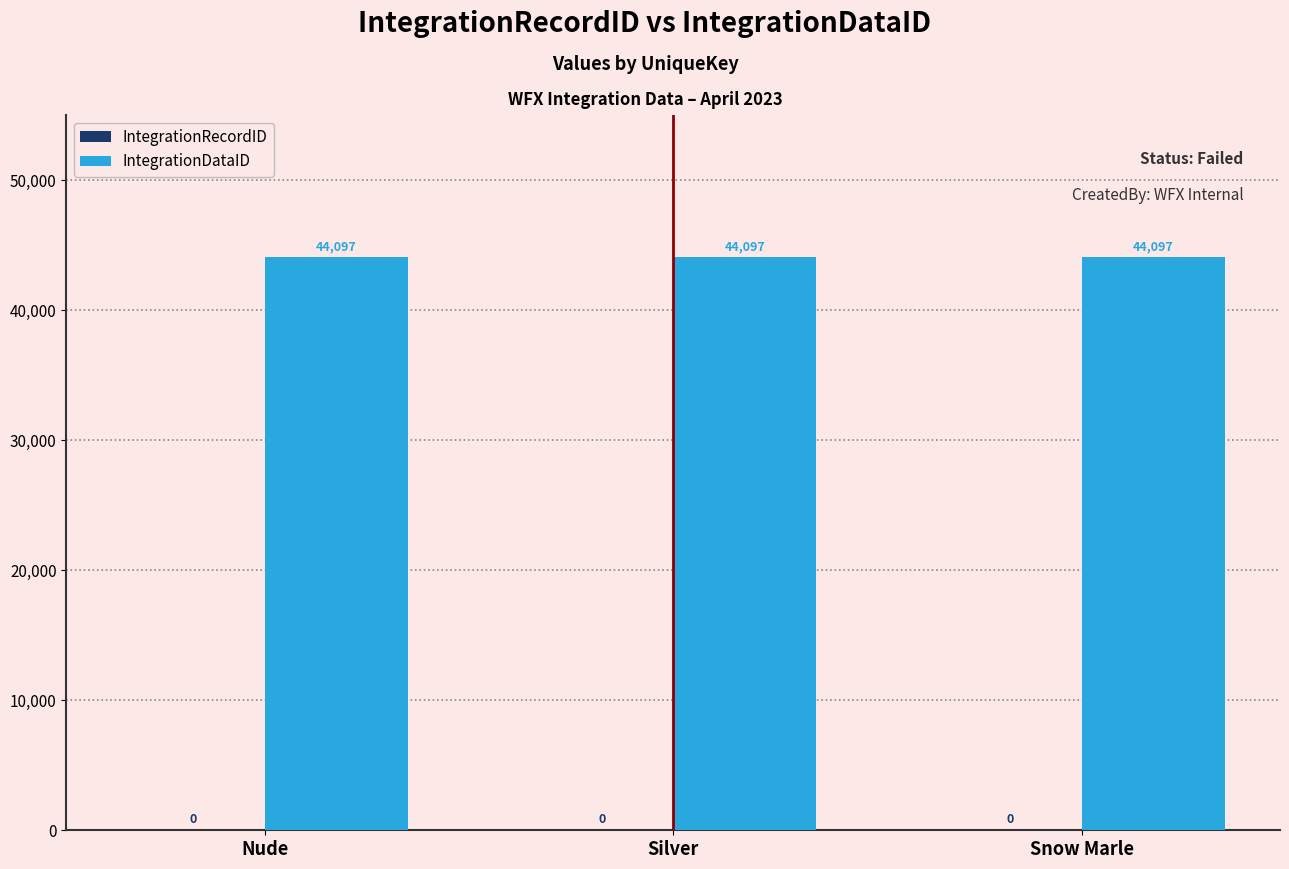

Which has a higher value, Nude or Silver?

Nude